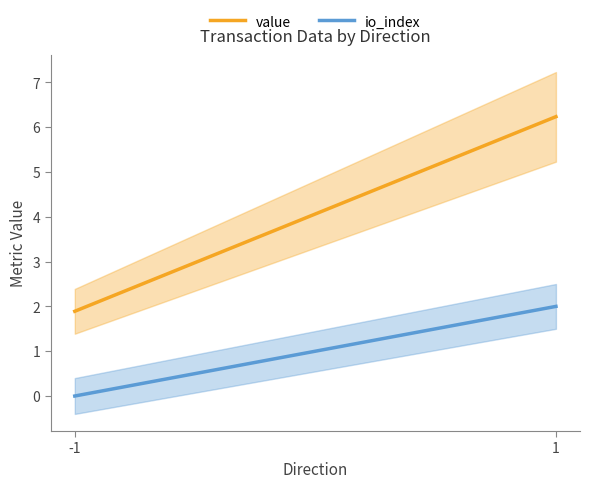

The value of io_index at 1 is 2.0. True or false?

True